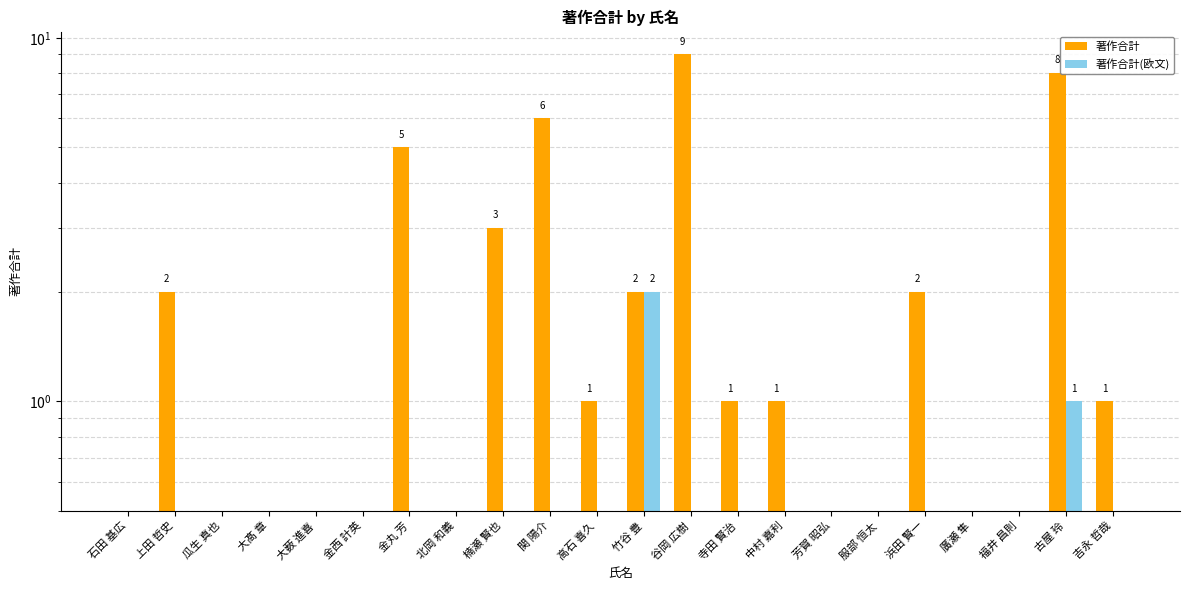

List the labels in order of 著作合計(欧文) value, largest first.

竹谷 豊, 古屋 玲, 石田 基広, 上田 哲史, 瓜生 真也, 大髙 章, 大薮 進喜, 金西 計英, 金丸 芳, 北岡 和義, 楠瀬 賢也, 関 陽介, 高石 喜久, 谷岡 広樹, 寺田 賢治, 中村 嘉利, 芳賀 昭弘, 服部 恒太, 浜田 賢一, 廣瀬 隼, 福井 昌則, 吉永 哲哉